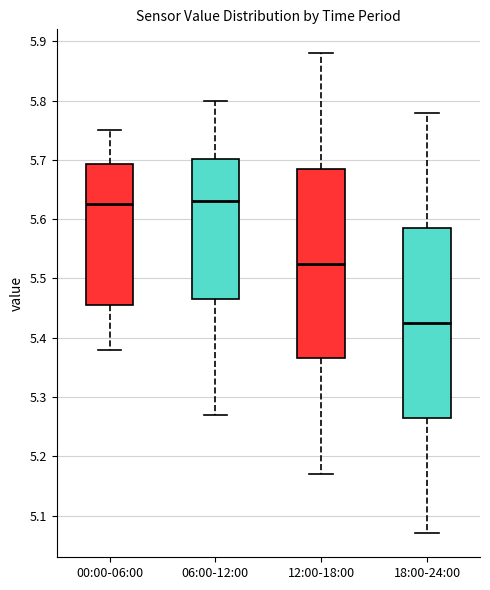

Where does the median line of the box for 12:00-18:00 sit on the y-axis? The values are not printed on the chart, so give them approximately, as read against the axis.

5.53